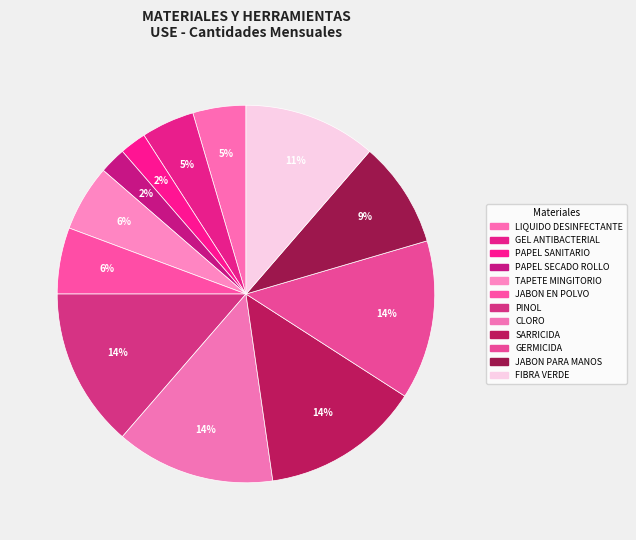

How many slices are in this pie chart?

12